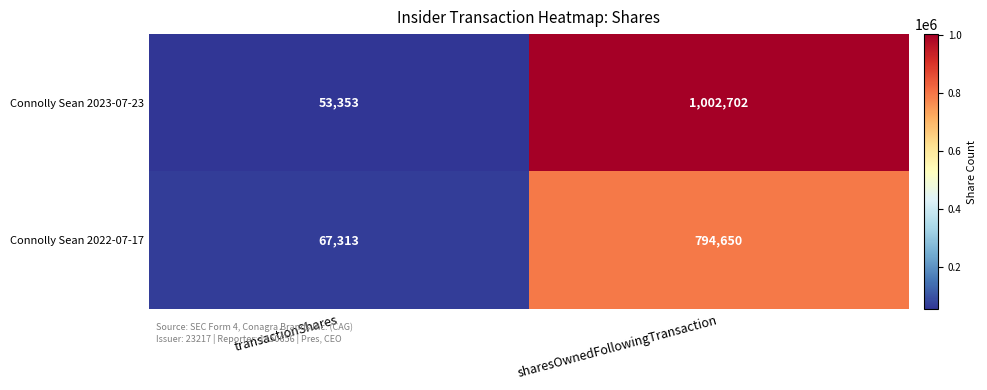

Count the number of categories in the chart.

2